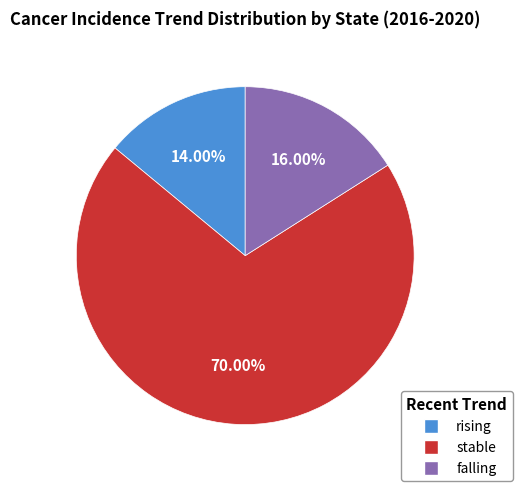

To the nearest percent, what is the difference between the rising and stable slice percentages?

56%